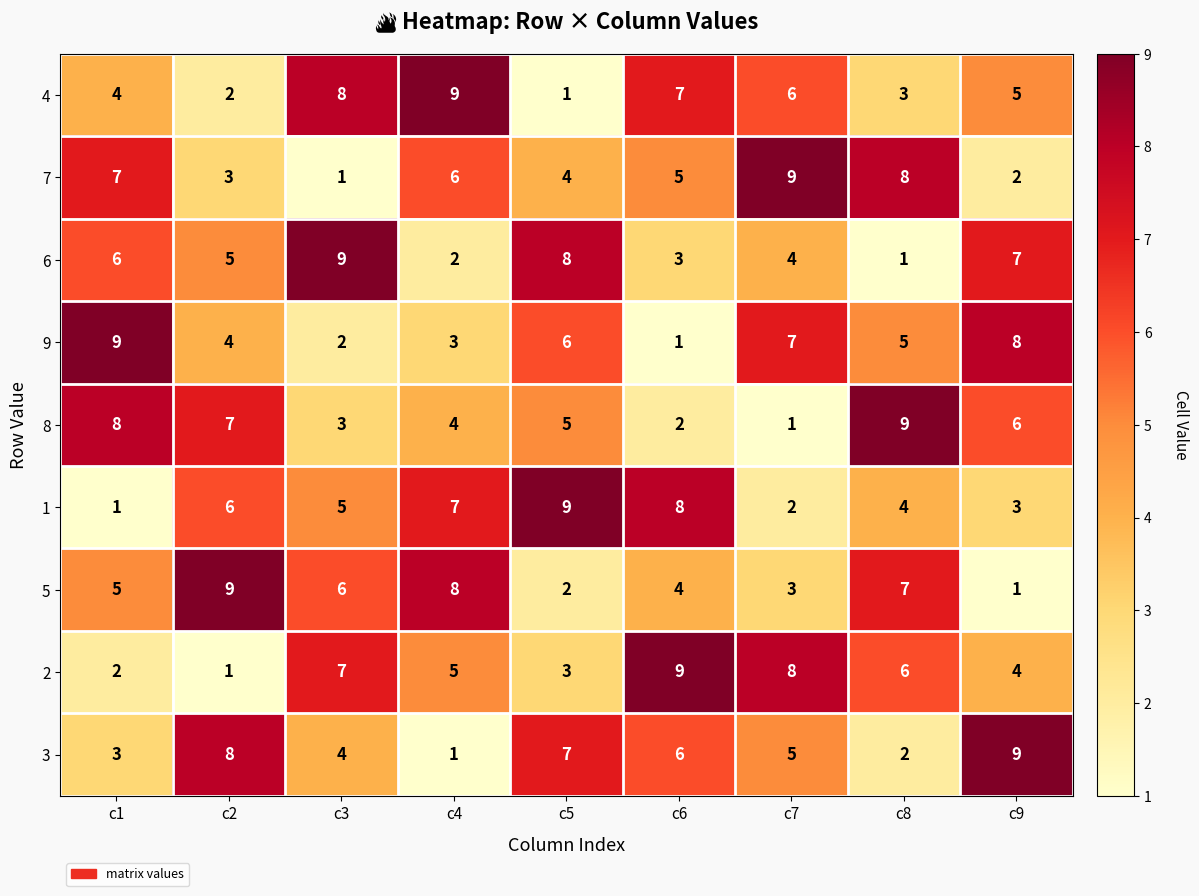

What is the difference between the 3 values at c8 and c9?

7